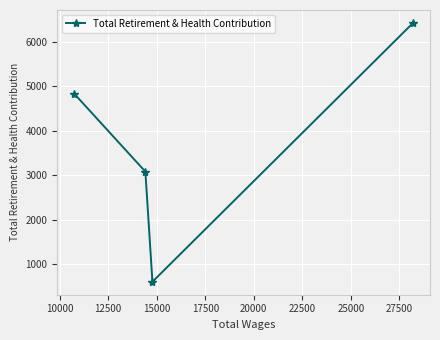

What is the value of the 1st point from the left?

4832